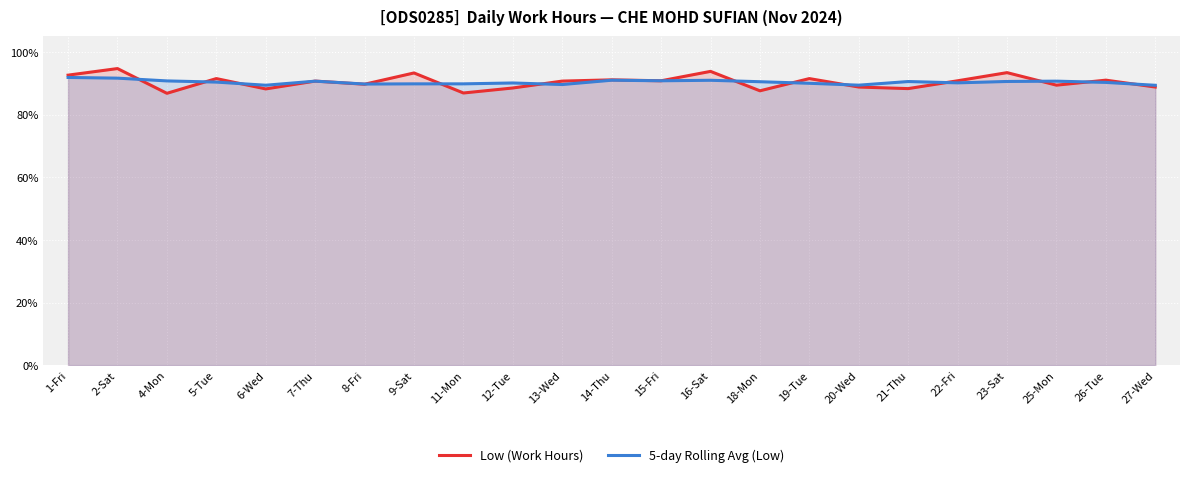

Which series has the largest total across all categories?

Low (Work Hours)